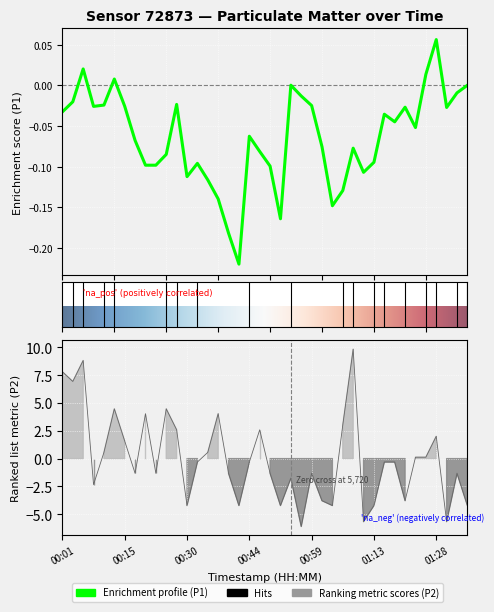

Where is the data nearest to the value 1?

00:10